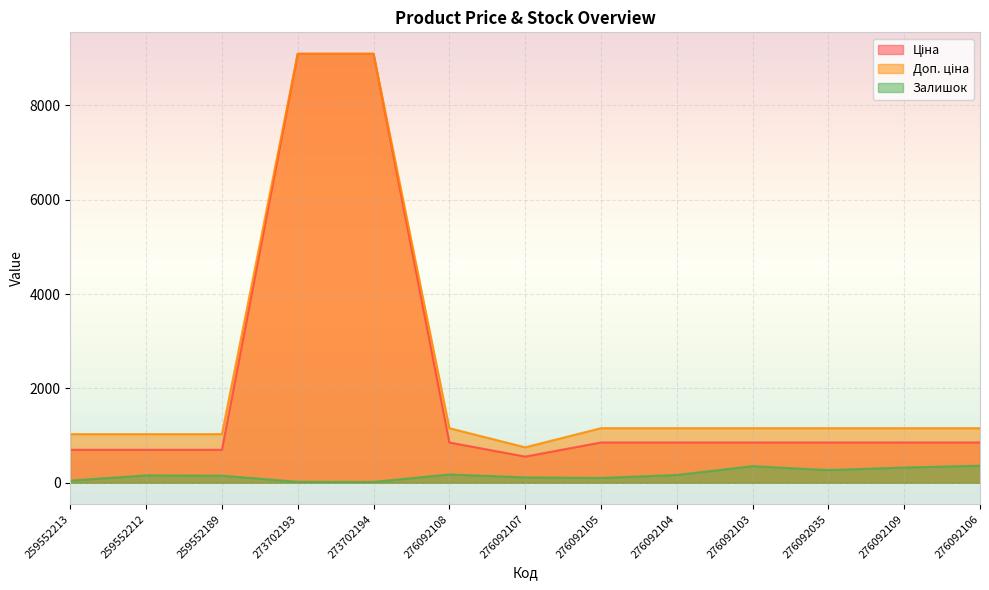

Rank the series by their maximum value, from highest to lowest.

Ціна, Доп. ціна, Залишок